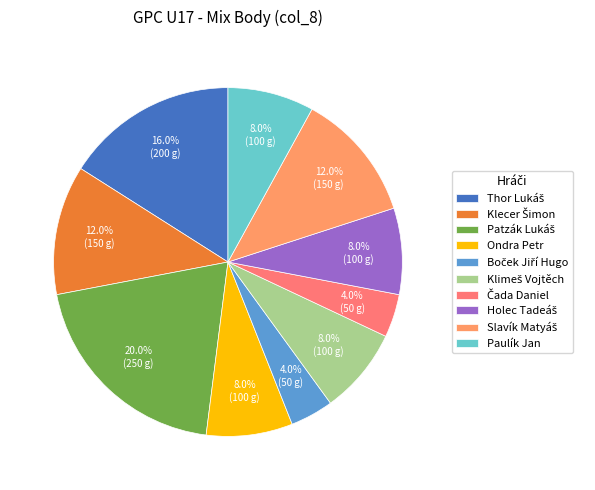

Which category has the smallest portion of the pie?

Boček Jiří Hugo